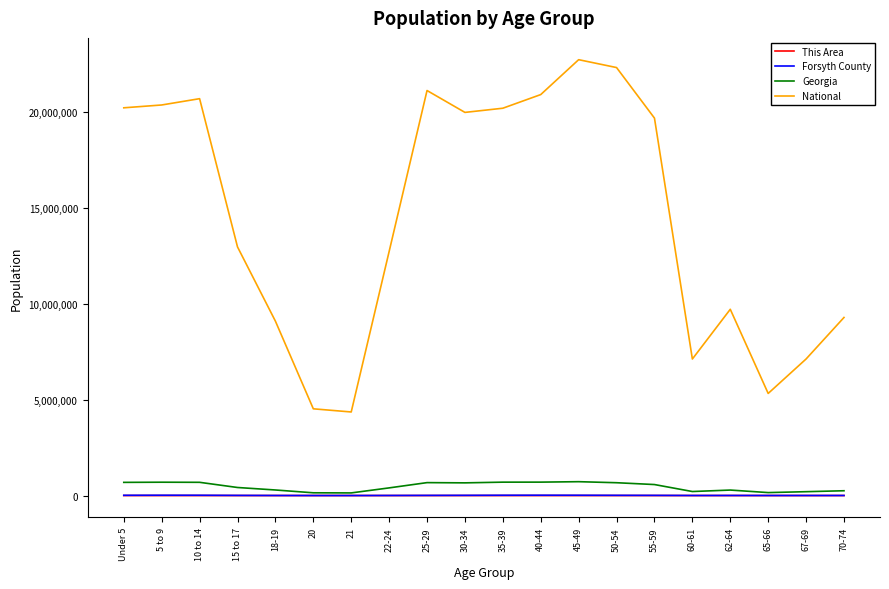

The Forsyth County series shows 4720 at 62-64. True or false?

True